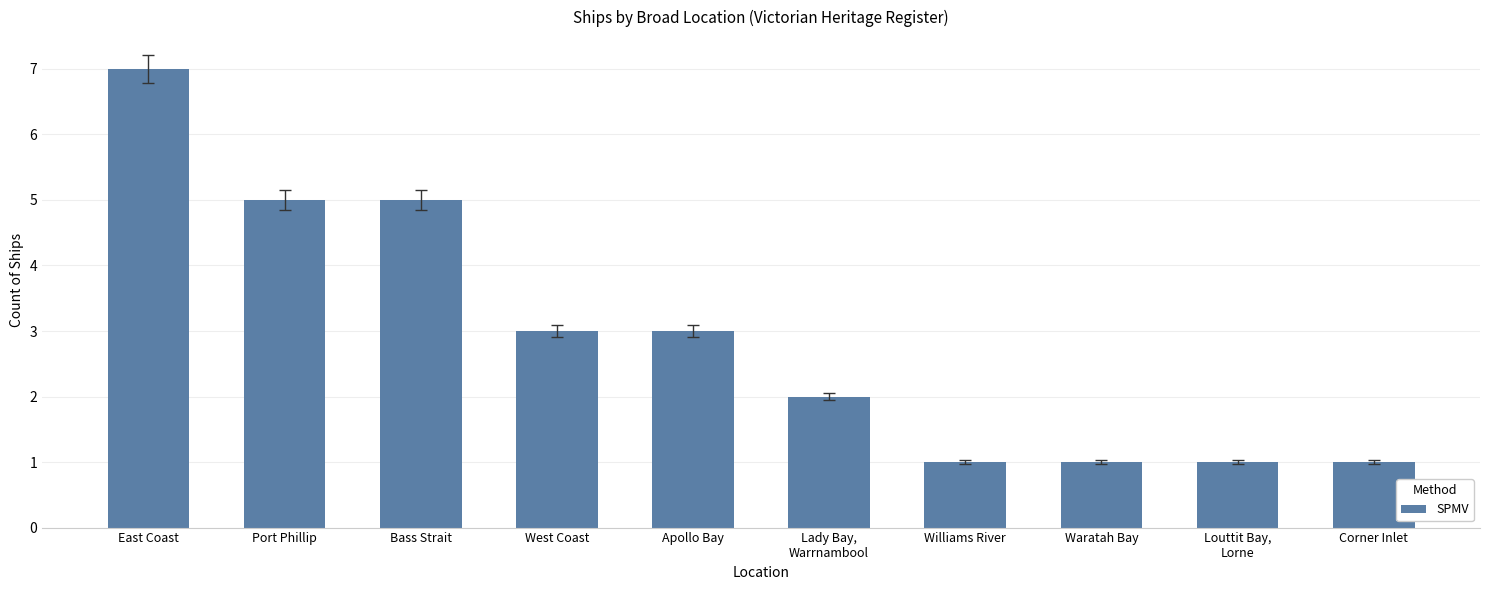

What is the sum of the values at Waratah Bay and Corner Inlet?

2